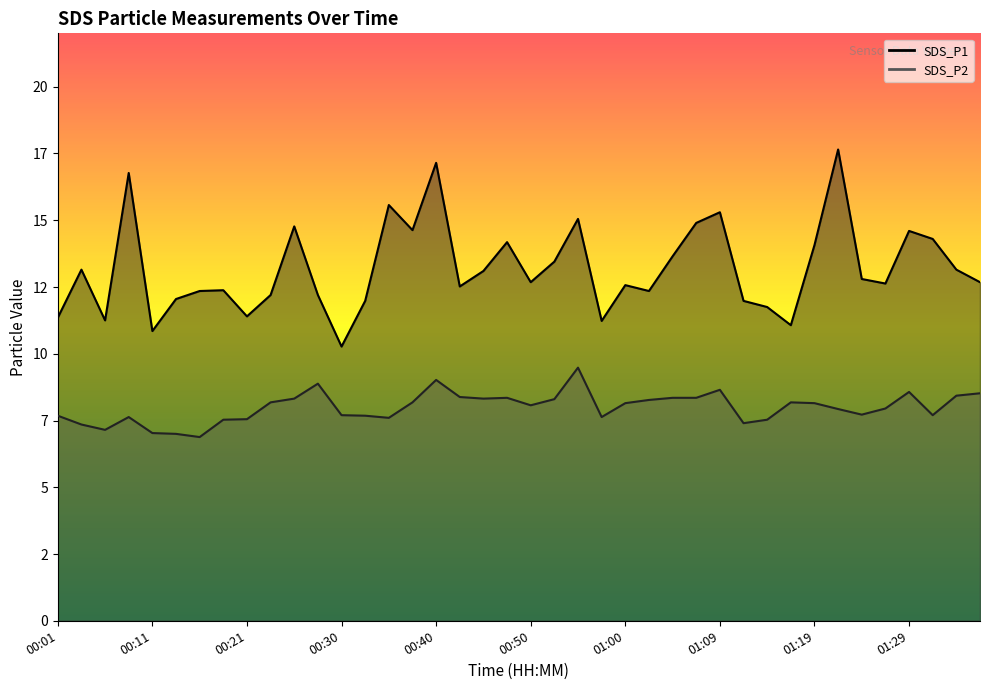

How many data points in SDS_P2 are above 8?

21